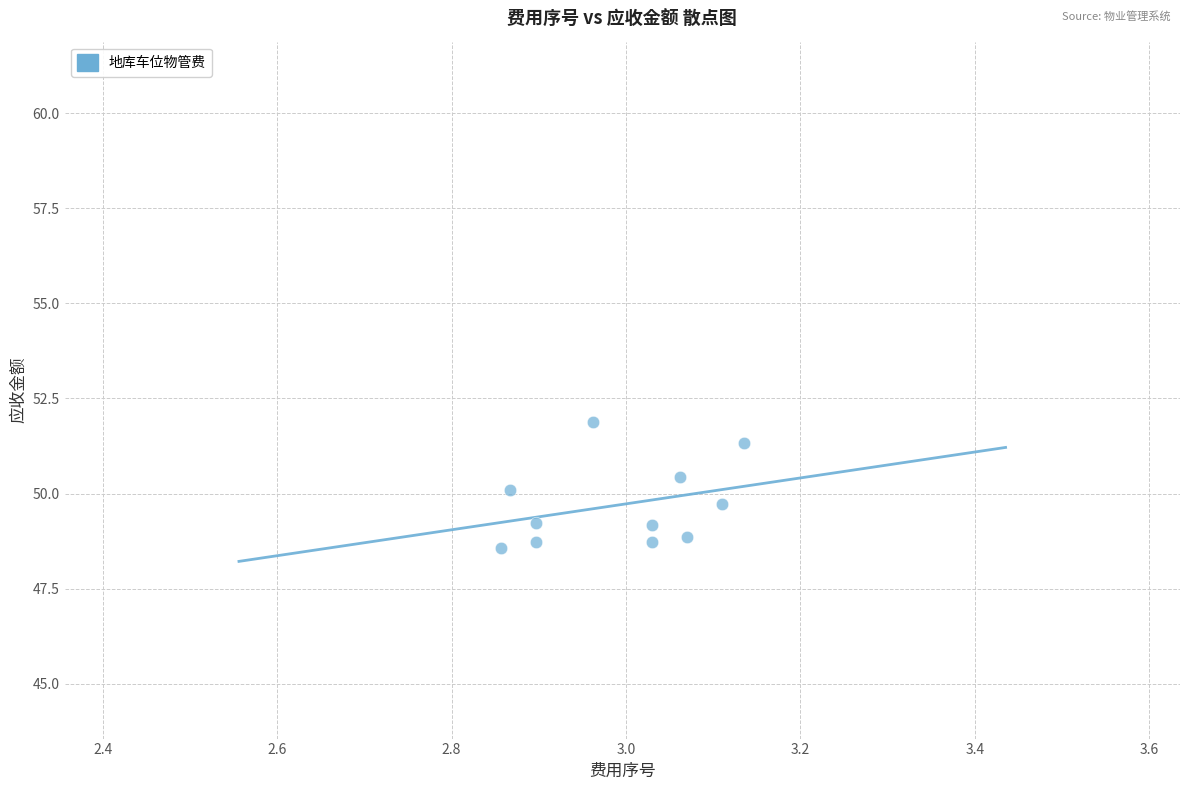

What is the average X value?

3.0